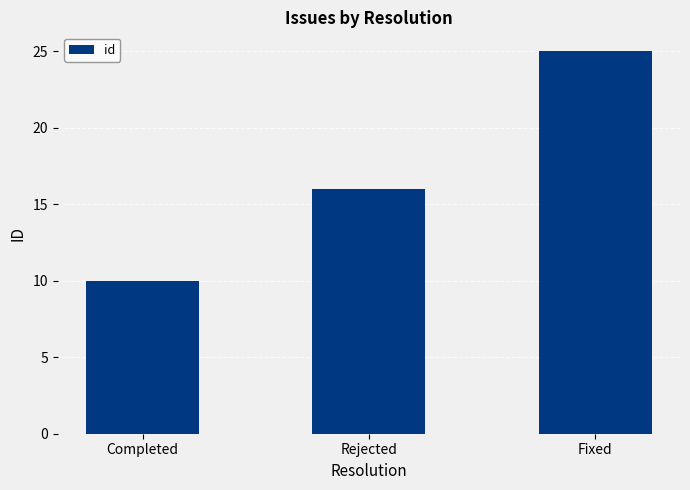

What is the label of the 1st bar from the left?

Completed